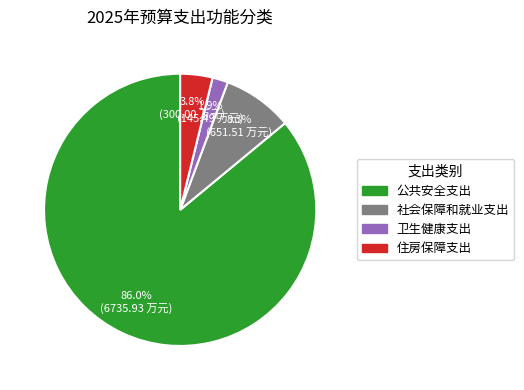

Rank the categories by value from lowest to highest.

卫生健康支出, 住房保障支出, 社会保障和就业支出, 公共安全支出